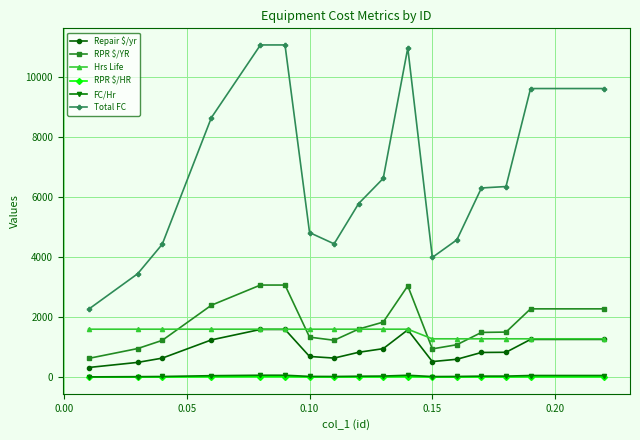

True or false: Repair $/yr has more than 0 points higher than both neighbors.

True